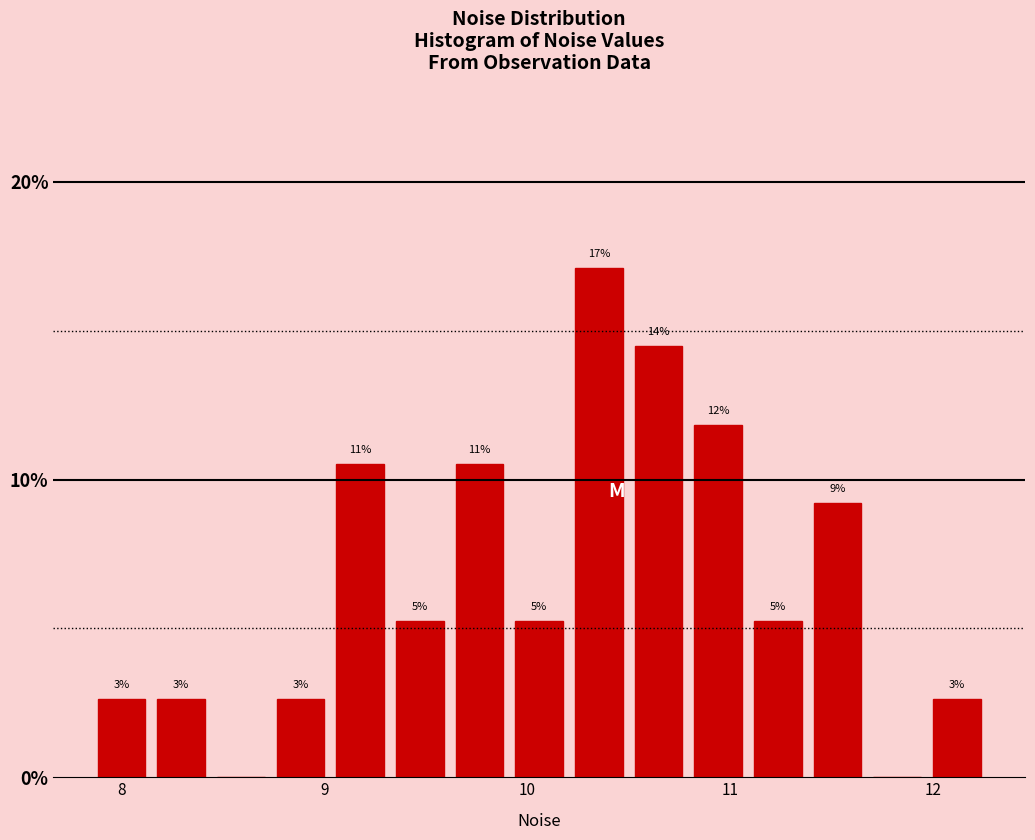

Read against the x-axis, roughly where is the centre of the tallest bar?

10.4